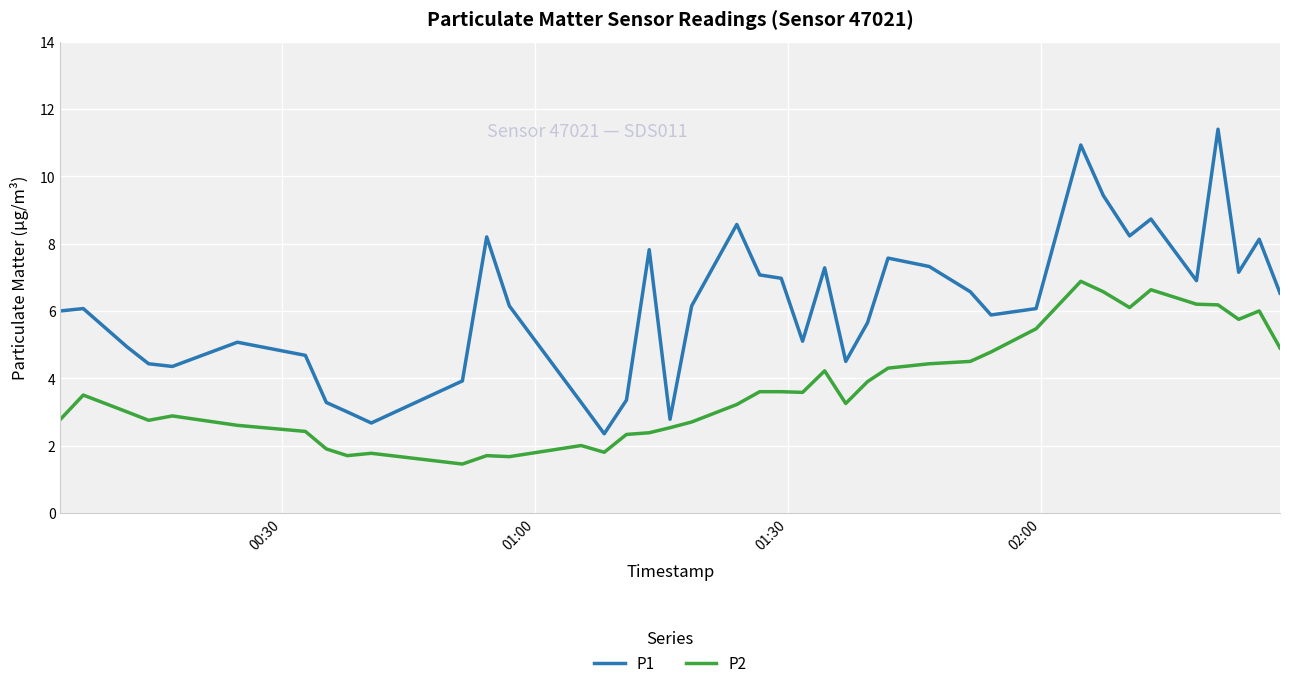

List the series in order of their peak value, highest first.

P1, P2